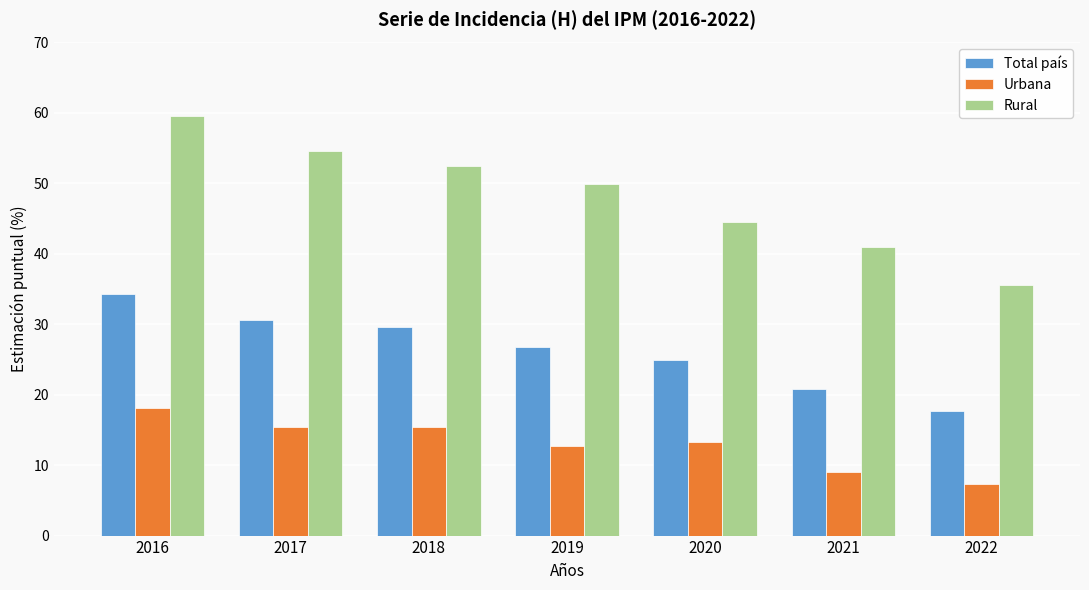

Does the chart contain stacked bars?

No